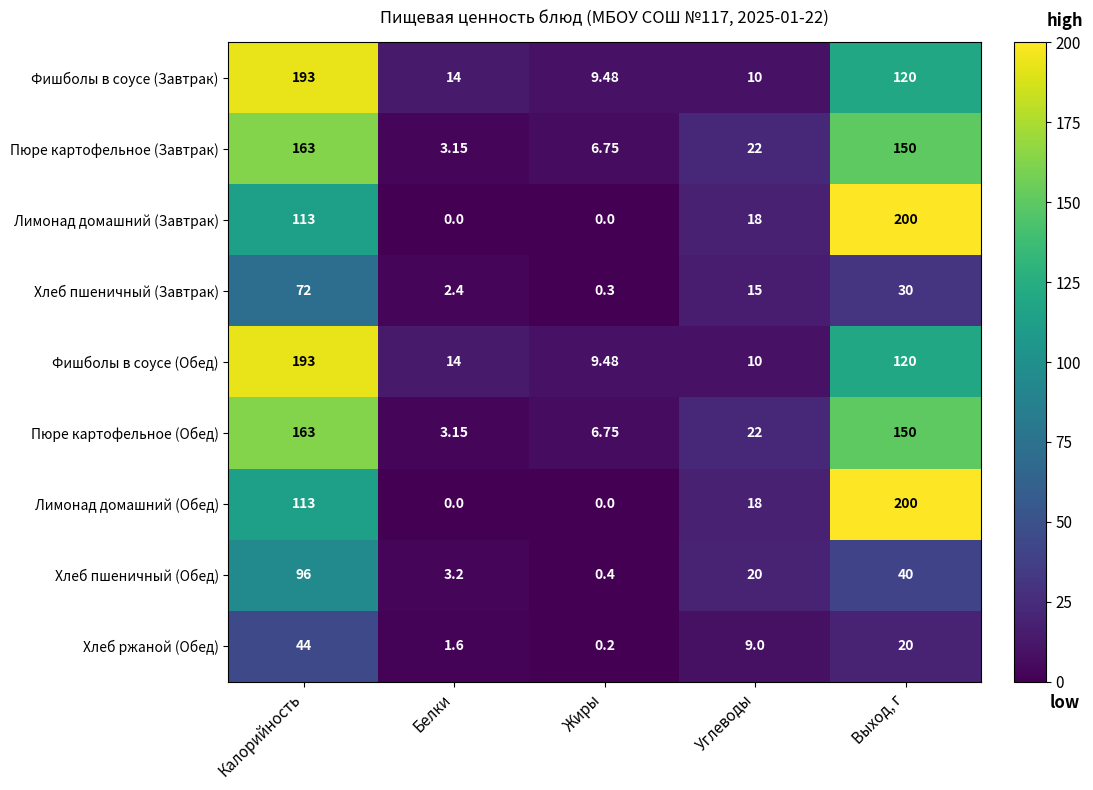

At which label is Хлеб пшеничный (Завтрак) closest to 36?

Выход, г